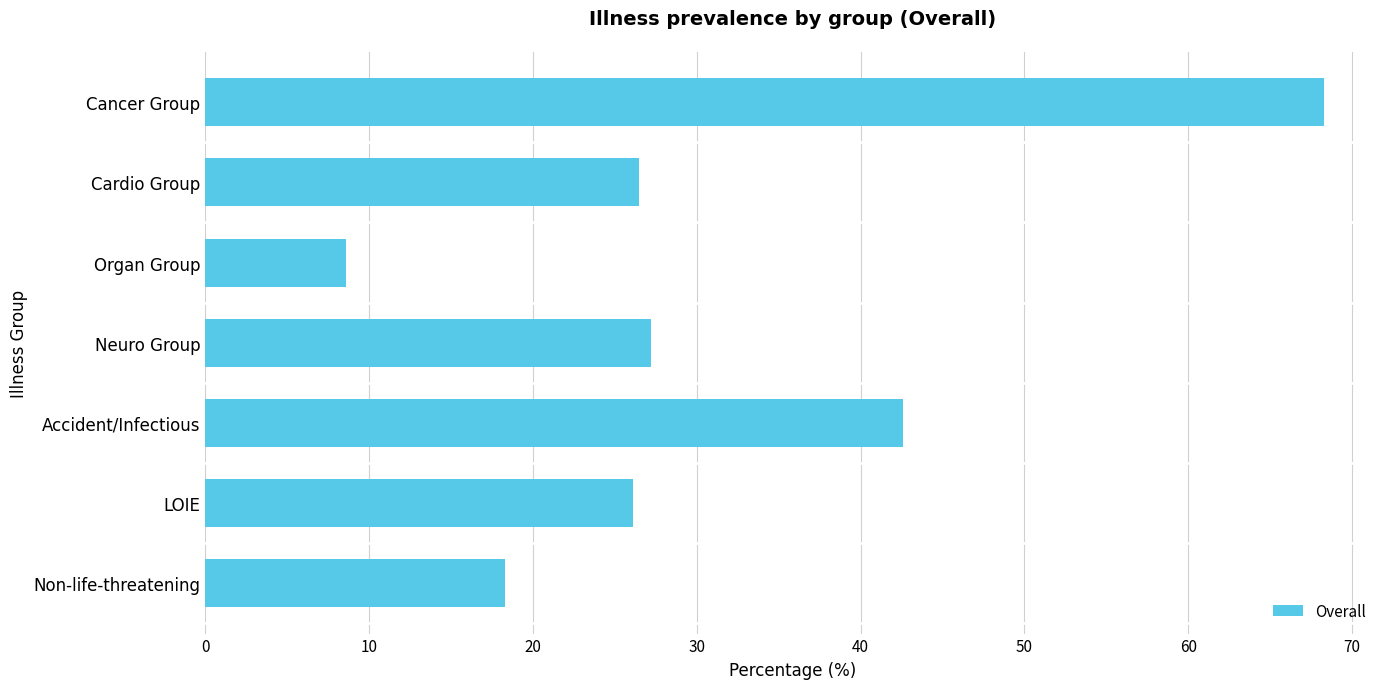

What position from the bottom is Accident/Infectious?

3